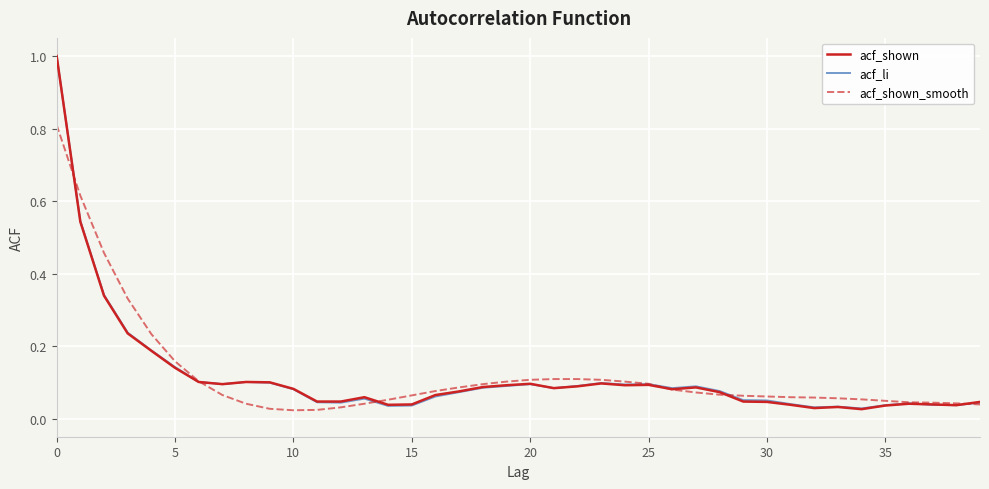

What is the maximum value shown in the chart?

1.0